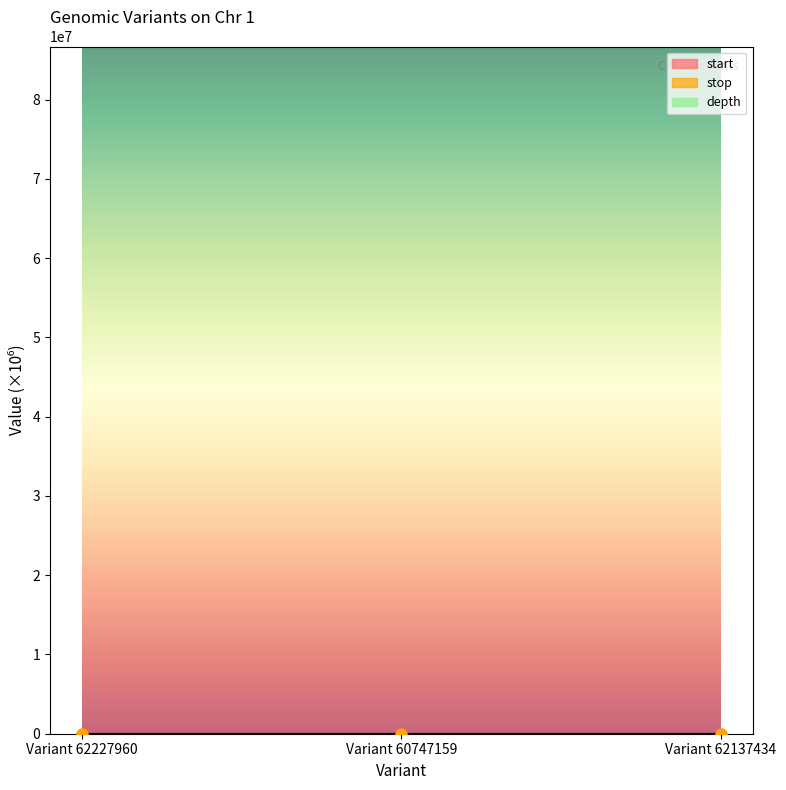

Is the value of start at Variant 62227960 greater than the value of stop at Variant 60747159?

No